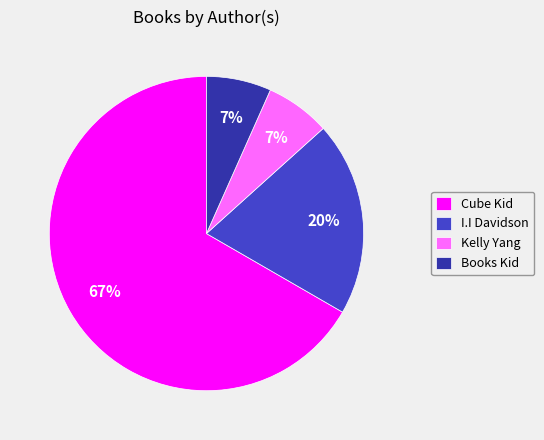

Is it true that Books Kid is 7% of the pie?

True